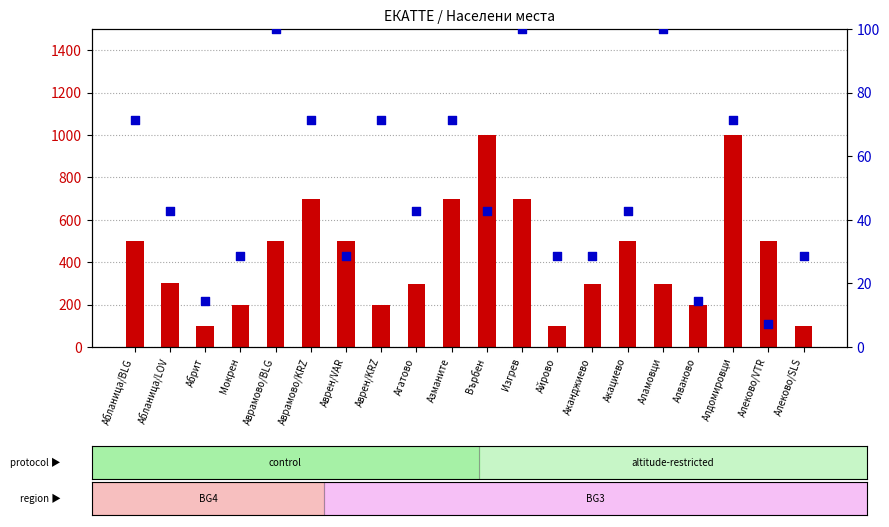

Which series has the largest total across all categories?

count